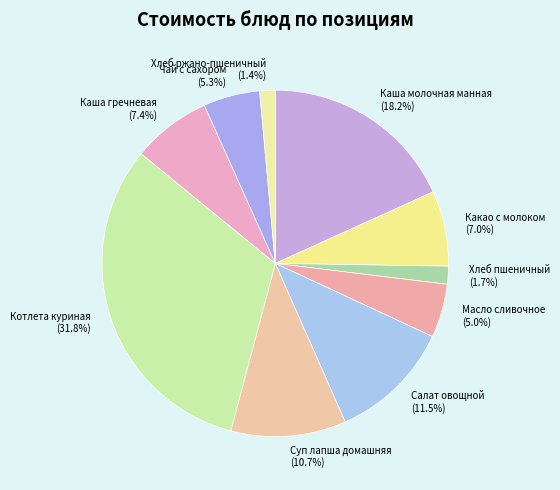

Do Хлеб пшеничный and Чай с сахором together represent more than half of the pie?

No